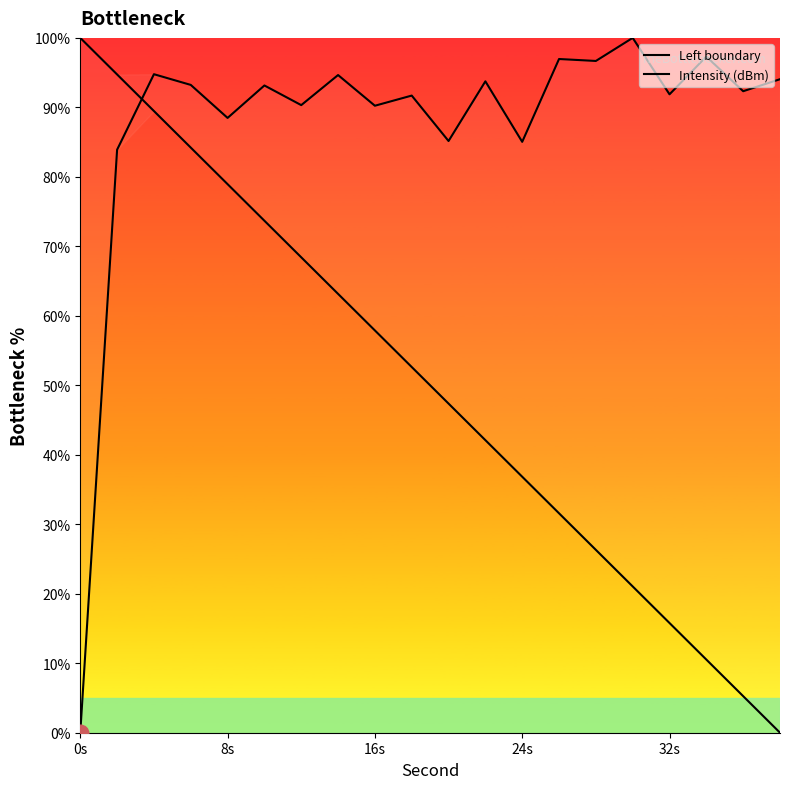

What is the value of the Left boundary point at the 3rd from the left?

89.5